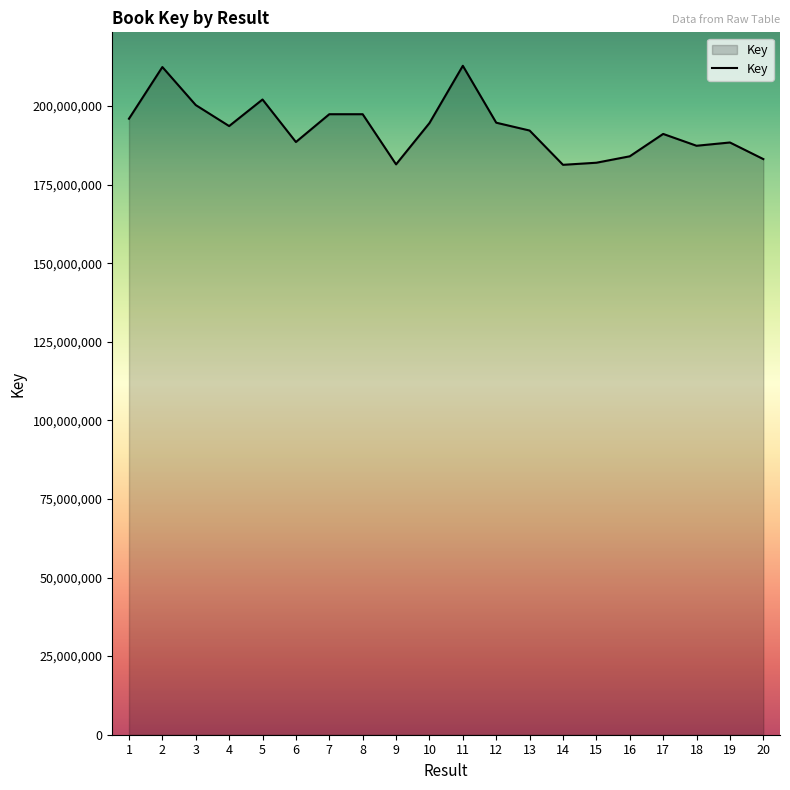

What is the difference between the maximum and minimum values?

31503281